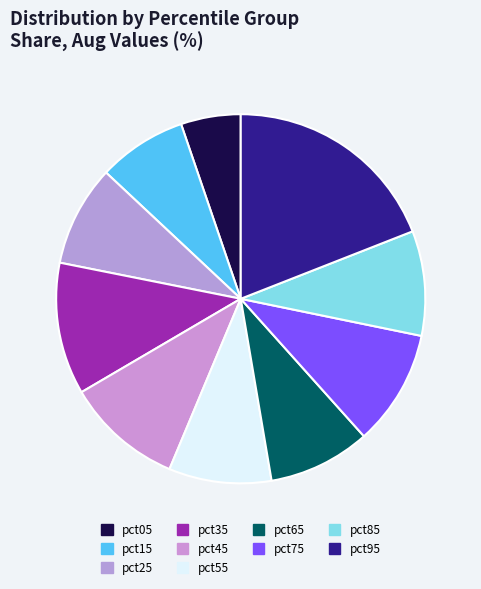

Count the number of slices in the pie.

10